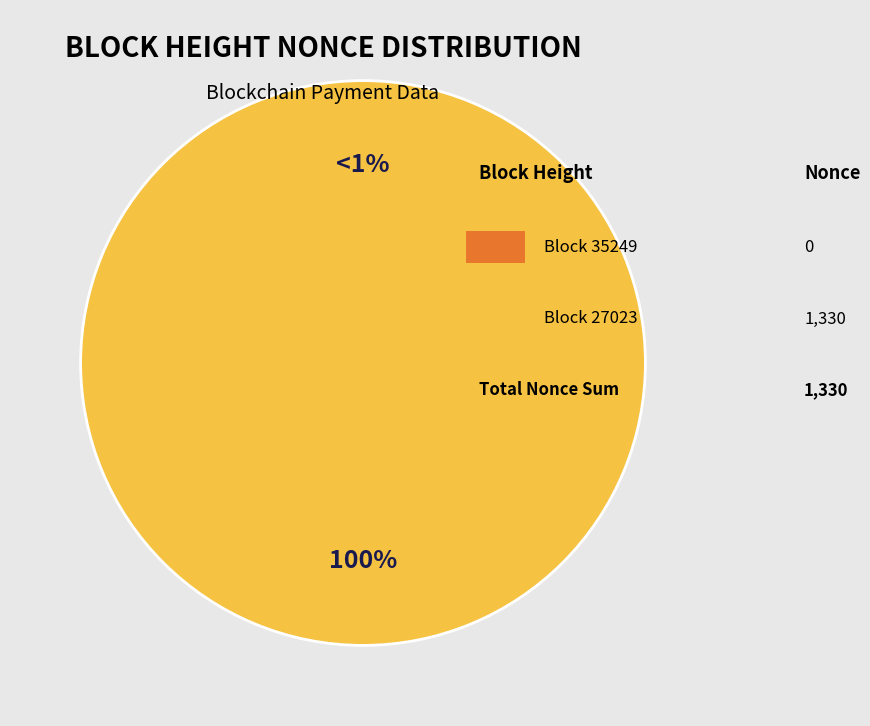

What is the majority slice?

27023